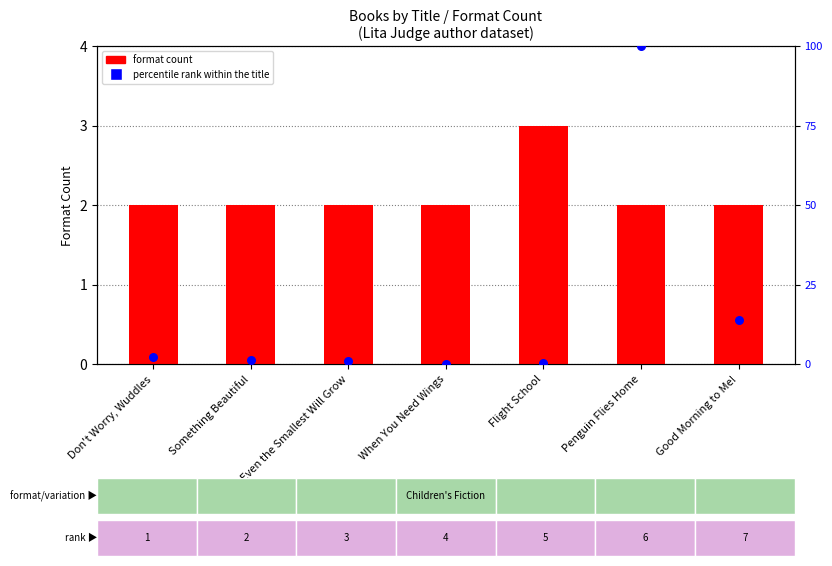

What is the total value across all series at Penguin Flies Home?

102.0